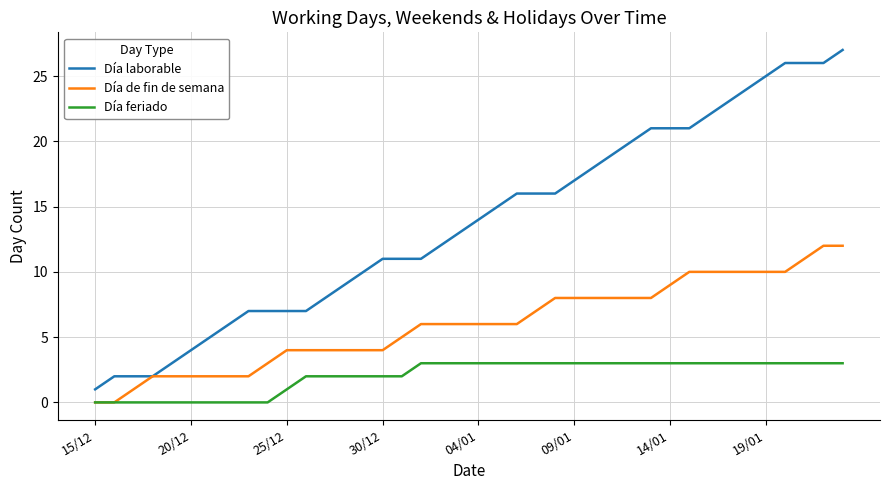

True or false: Día feriado and Día laborable intersect in this chart.

False